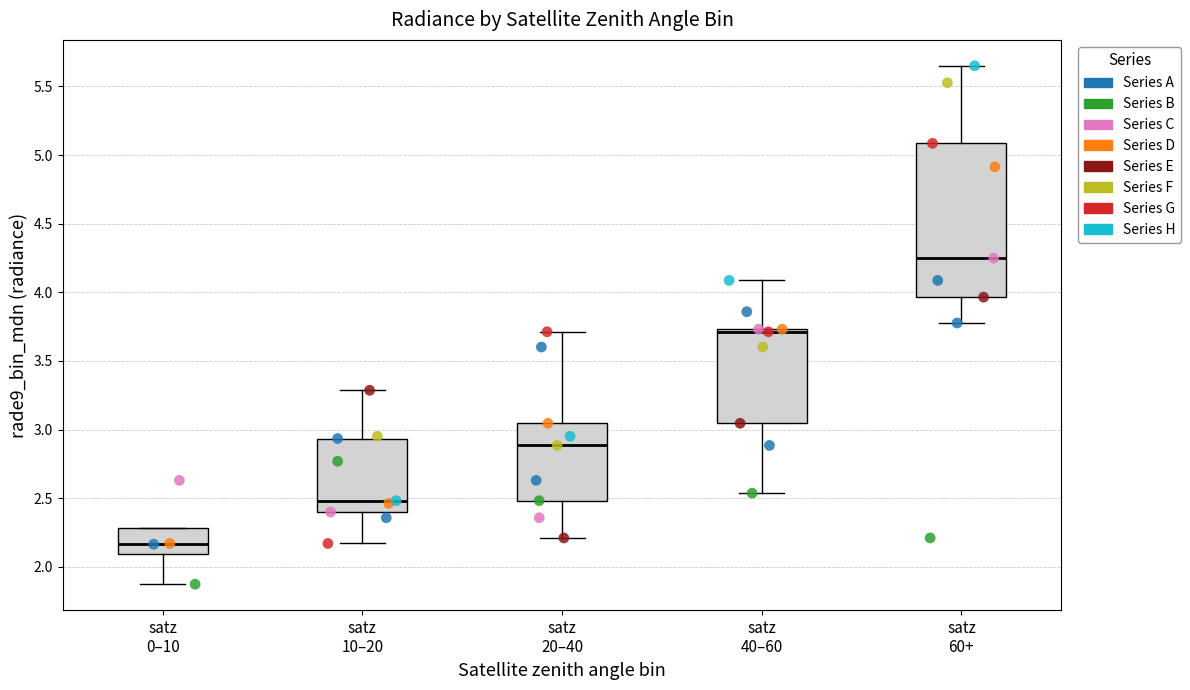

Which box is the tallest, from its lower edge to its upper edge?

satz 60+